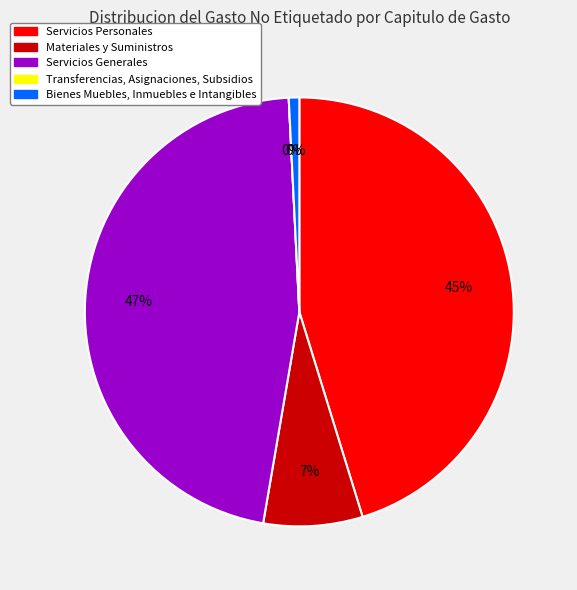

The Bienes Muebles, Inmuebles e Intangibles slice represents 11% of the pie. True or false?

False